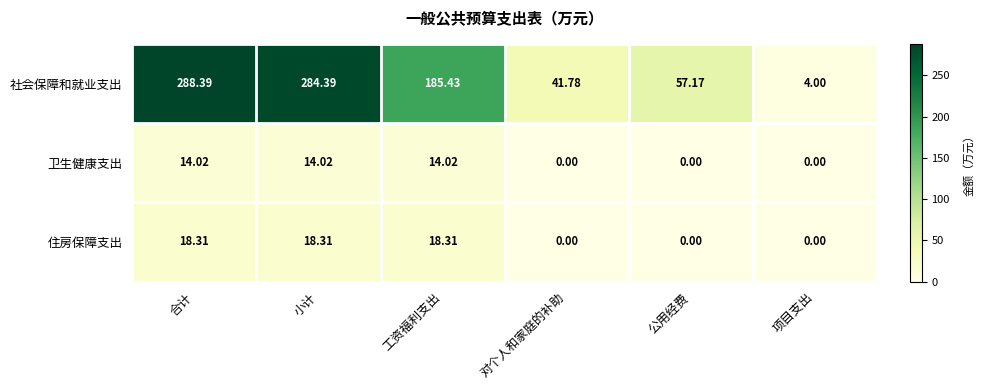

Where does the 卫生健康支出 series first go above 14?

合计